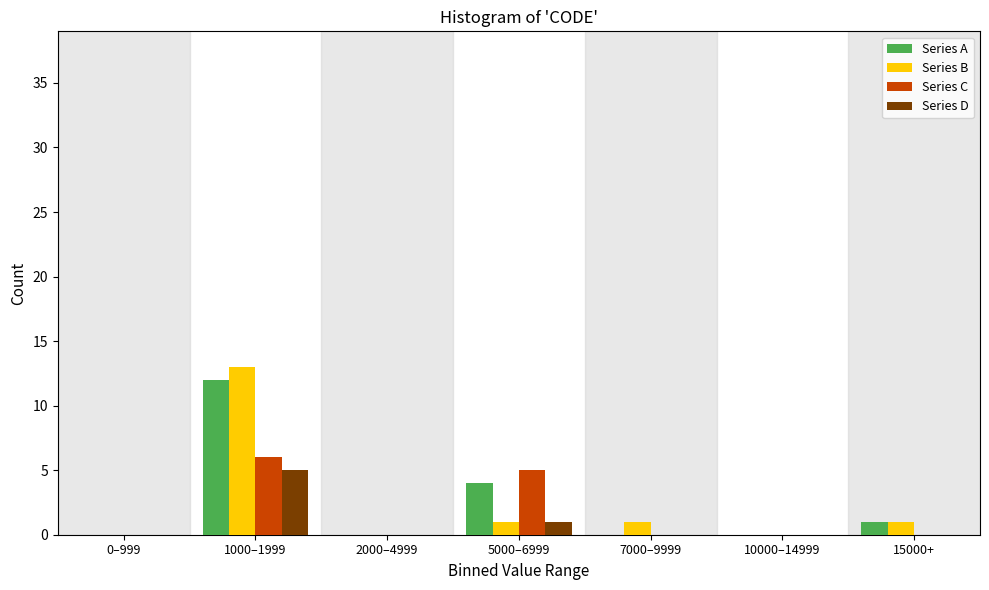

Reading right to left, transcribe all the data shown in this chart.

Series A: 15000+=1	10000–14999=0	7000–9999=0	5000–6999=4	2000–4999=0	1000–1999=12	0–999=0
Series B: 15000+=1	10000–14999=0	7000–9999=1	5000–6999=1	2000–4999=0	1000–1999=13	0–999=0
Series C: 15000+=0	10000–14999=0	7000–9999=0	5000–6999=5	2000–4999=0	1000–1999=6	0–999=0
Series D: 15000+=0	10000–14999=0	7000–9999=0	5000–6999=1	2000–4999=0	1000–1999=5	0–999=0